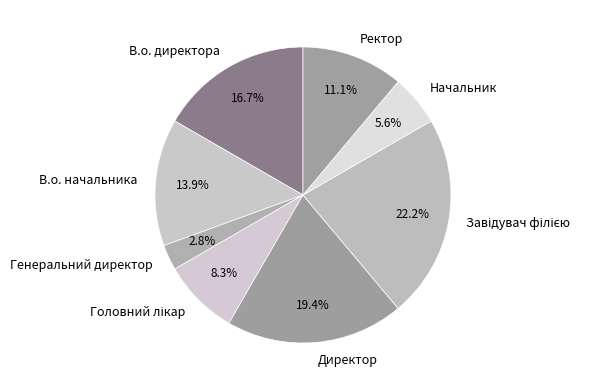

Between В.о. директора and Генеральний директор, which is larger?

В.о. директора